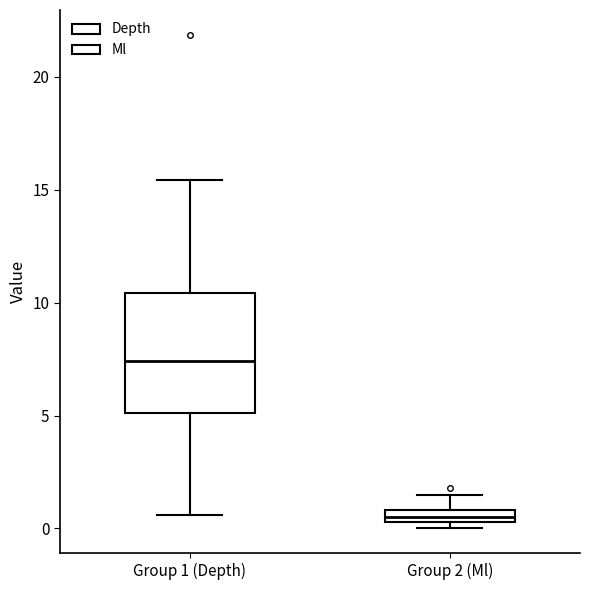

Which box's median line is the highest?

Group 1 (Depth)